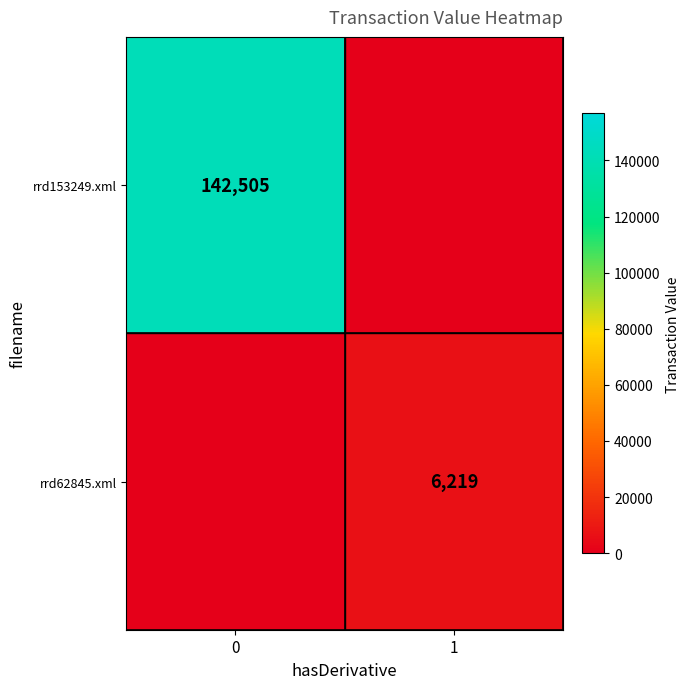

At how many categories does at least one series exceed 122891?

1